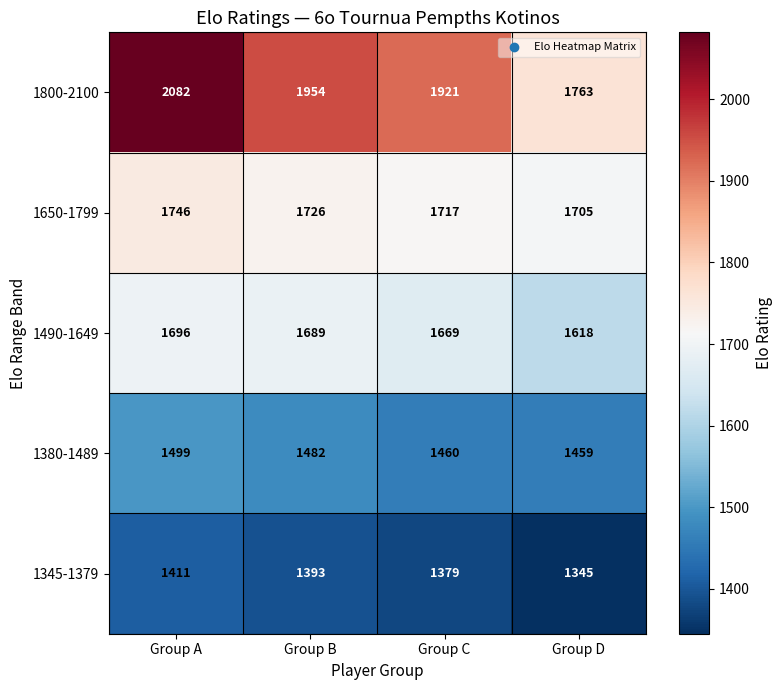

Which series has the largest range (max minus min)?

1800-2100